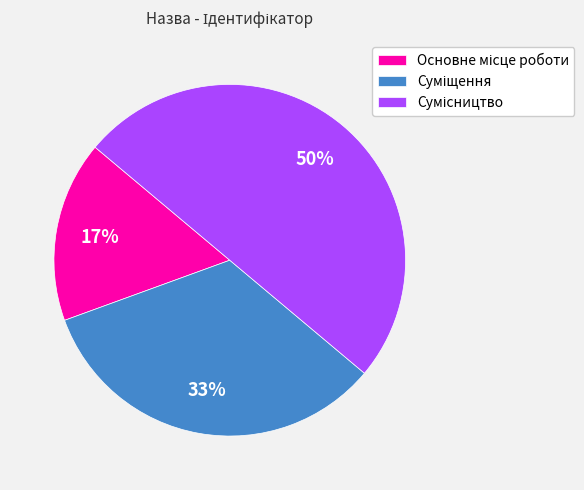

To the nearest percent, what is the difference between the largest and smallest slice percentages?

33%